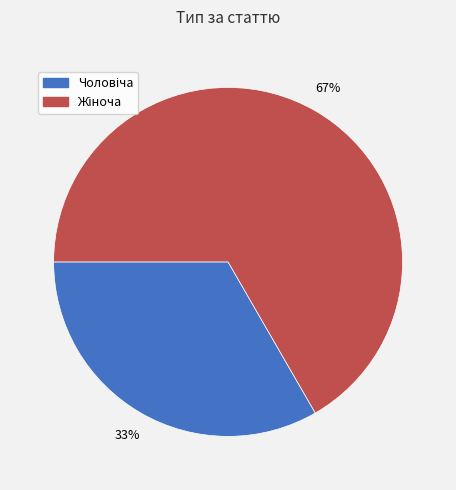

To the nearest percent, what is the average slice percentage?

50%